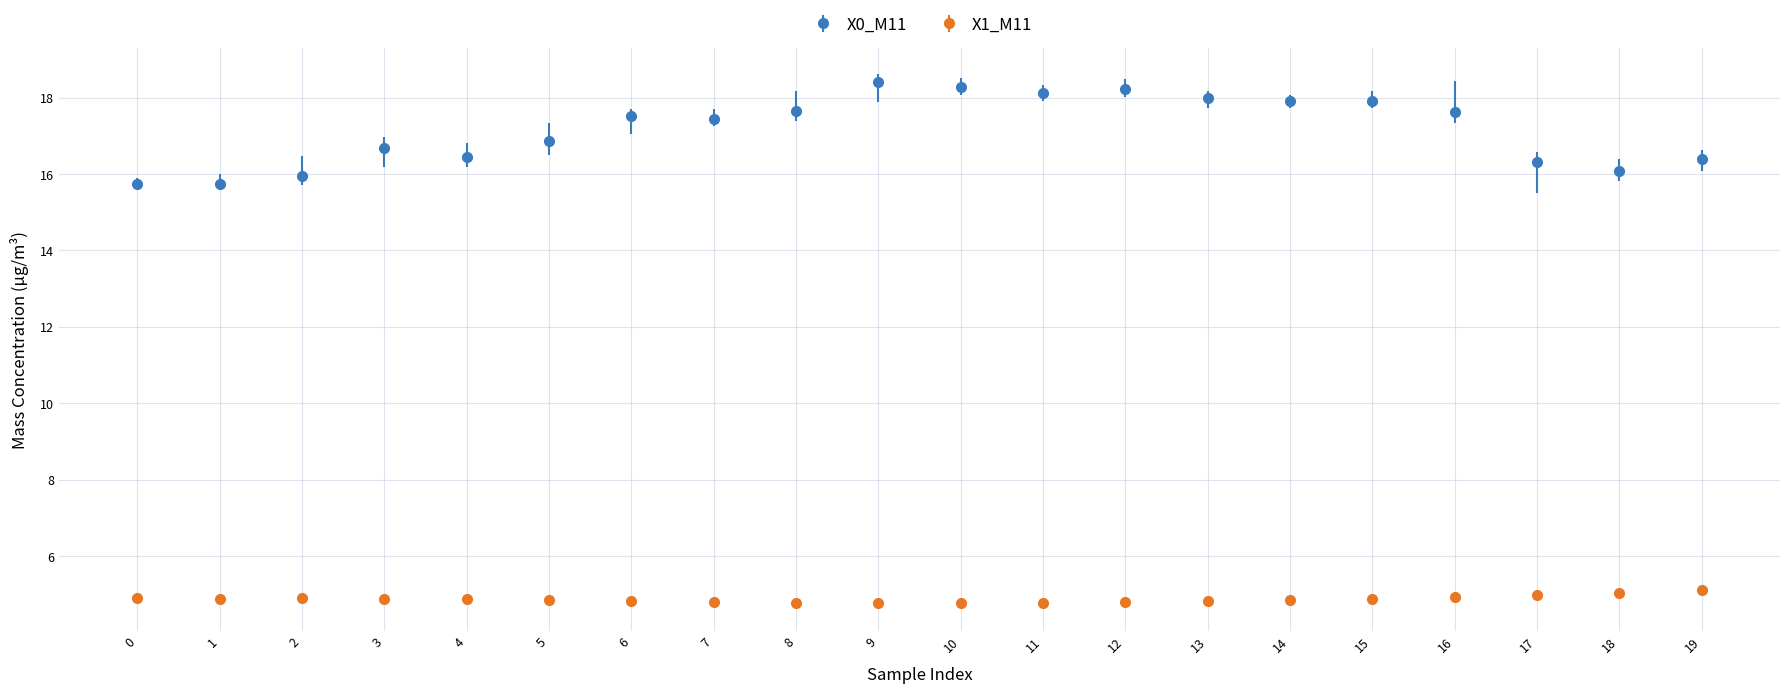

Which series changed the most between 4 and 15?

X0_M11